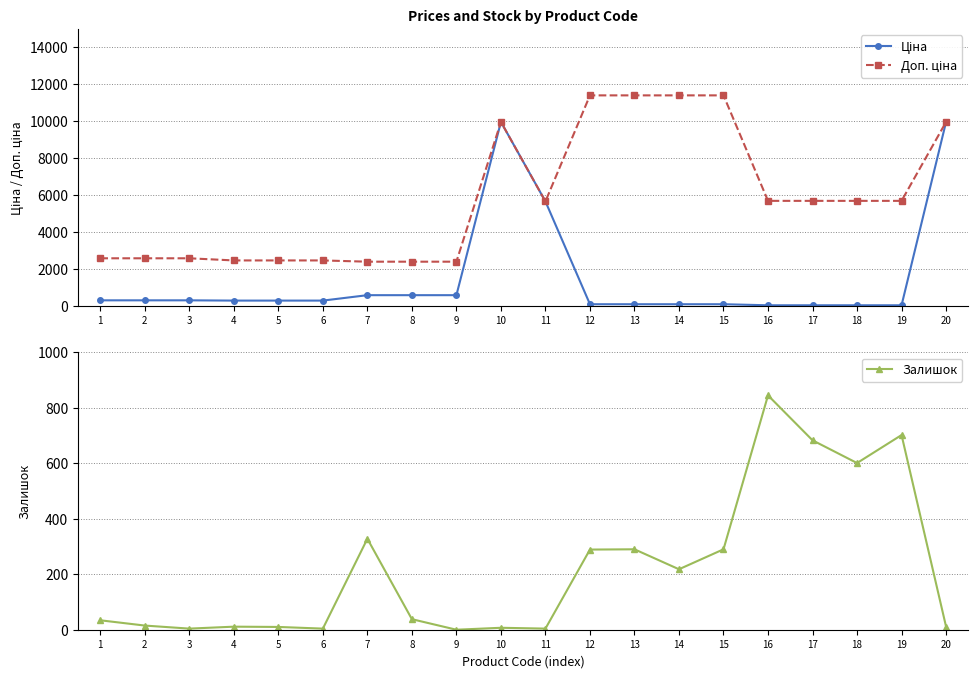

What is the value of the Залишок point at the 17th from the left?

683